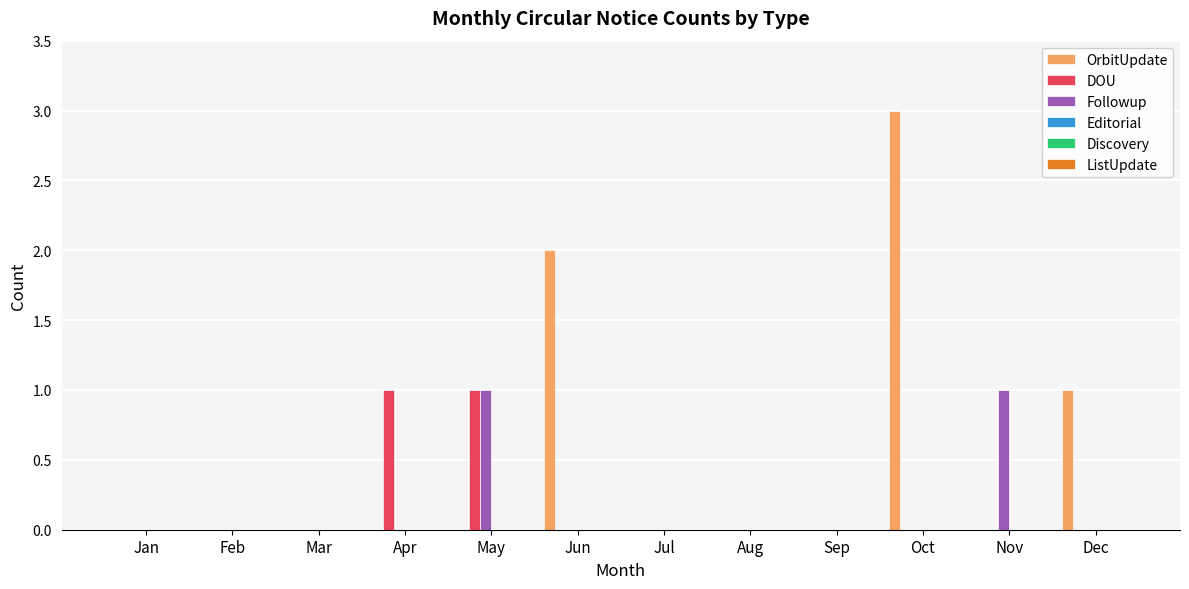

The OrbitUpdate series shows 0 at Apr. True or false?

True